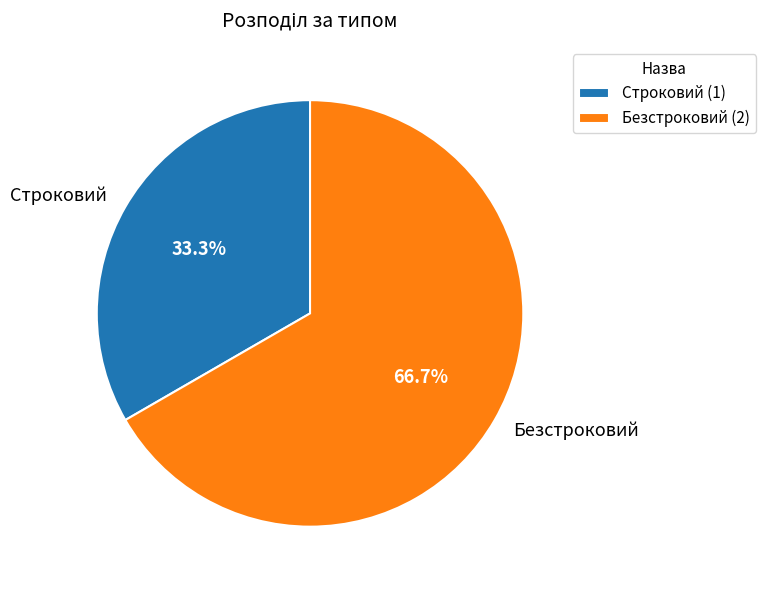

True or false: Безстроковий accounts for 74% of the total.

False